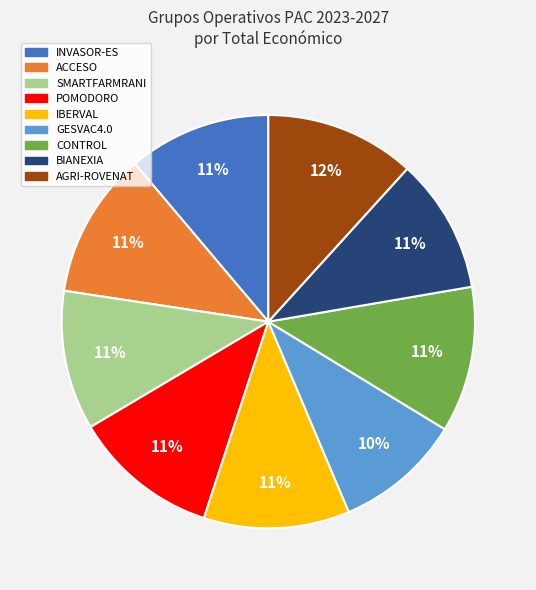

What is the smallest slice in the pie chart?

GESVAC4.0